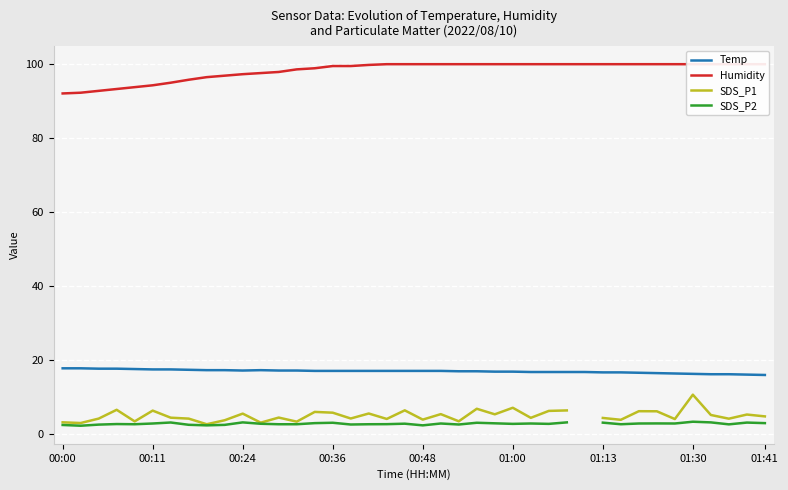

The value of Temp at 00:00 is 17.8. True or false?

True